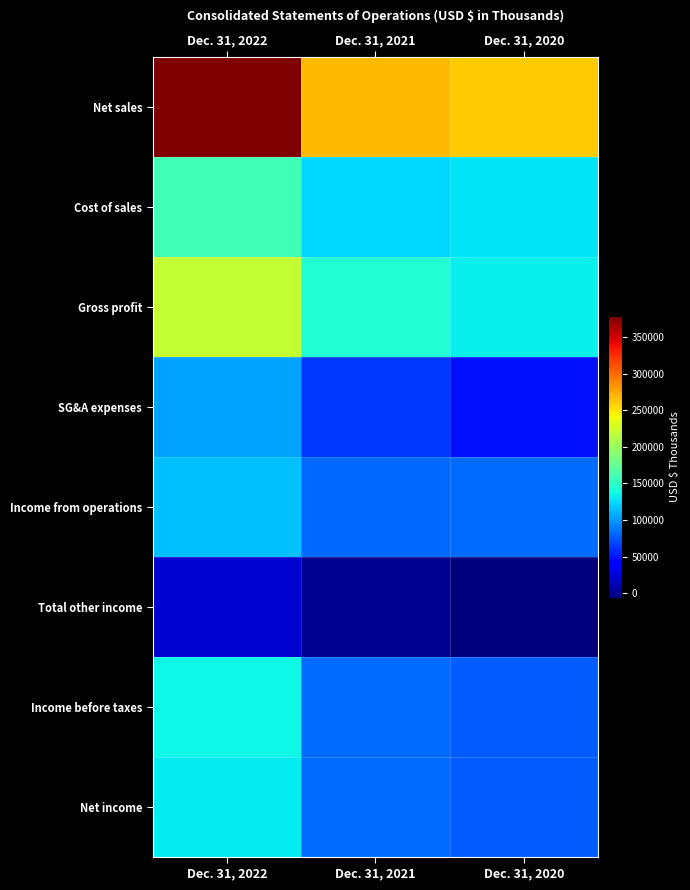

Which series has the widest spread of values?

Net sales